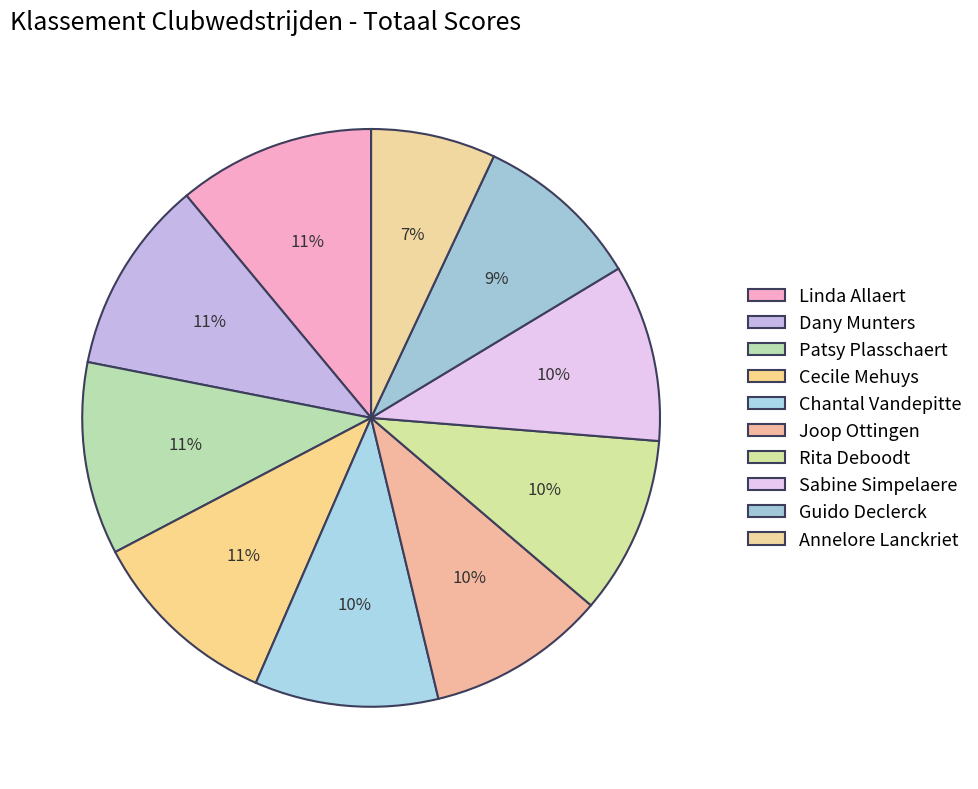

How many slices are in this pie chart?

10